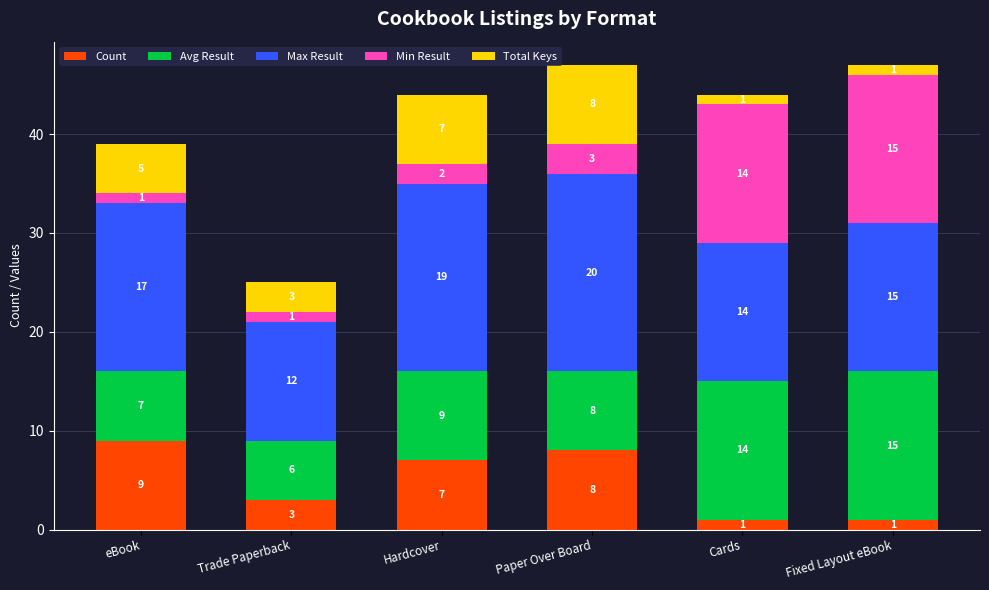

What is the sum of the Count values at Paper Over Board and Trade Paperback?

11